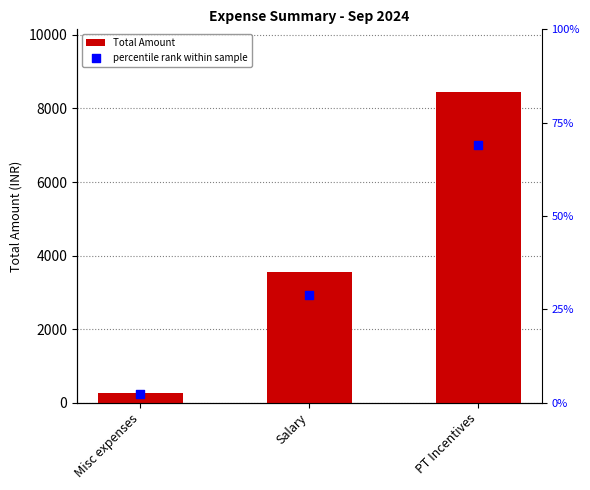

Which series contains the lowest Y value?

percentile rank within sample